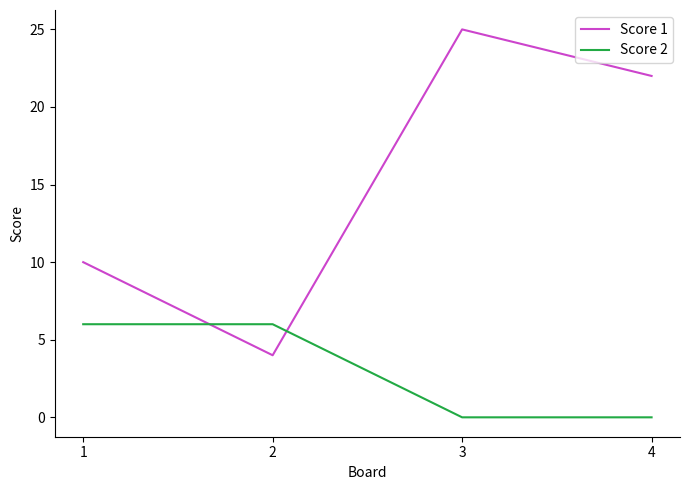

What is the minimum value for Score 1?

4